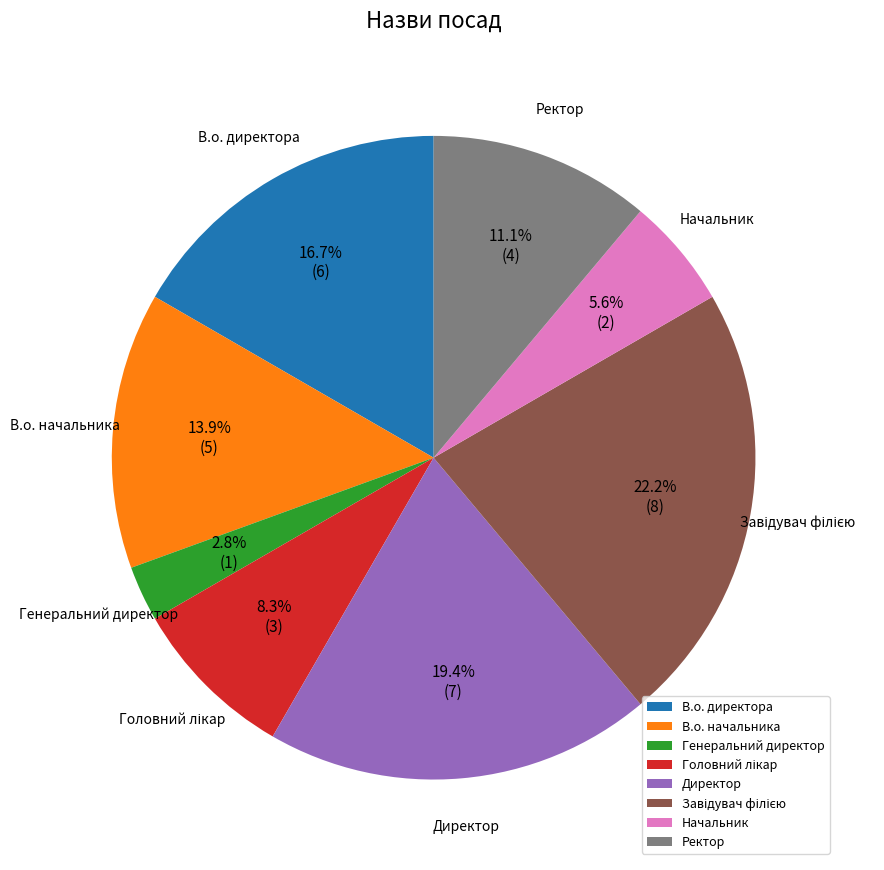

What is the ratio of the value at Ректор to the value at Директор?

0.6